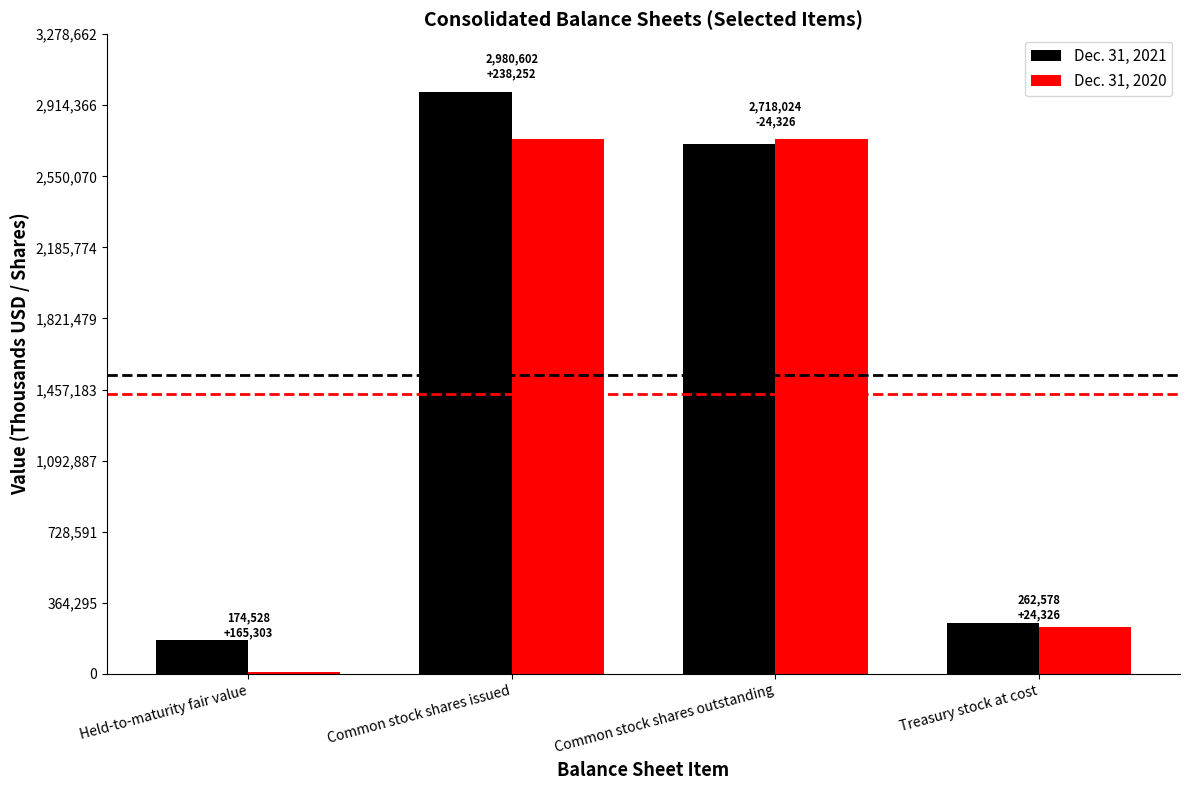

Reading left to right, list all the values displayed in this chart.

Dec. 31, 2021: 174528	2980602	2718024	262578
Dec. 31, 2020: 9225	2742350	2742350	238252